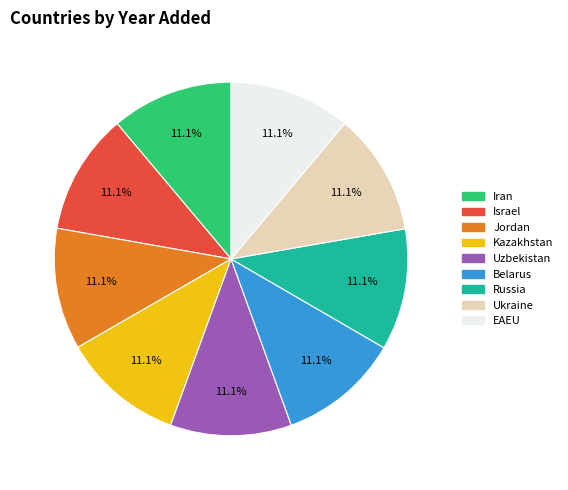

What is the ratio of the value at Ukraine to the value at Uzbekistan?

1.0